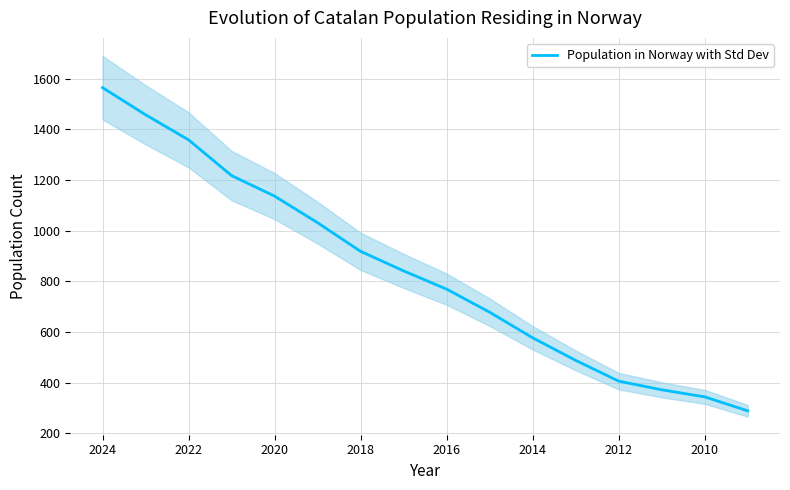

True or false: there are more than 0 points higher than both neighbors.

False